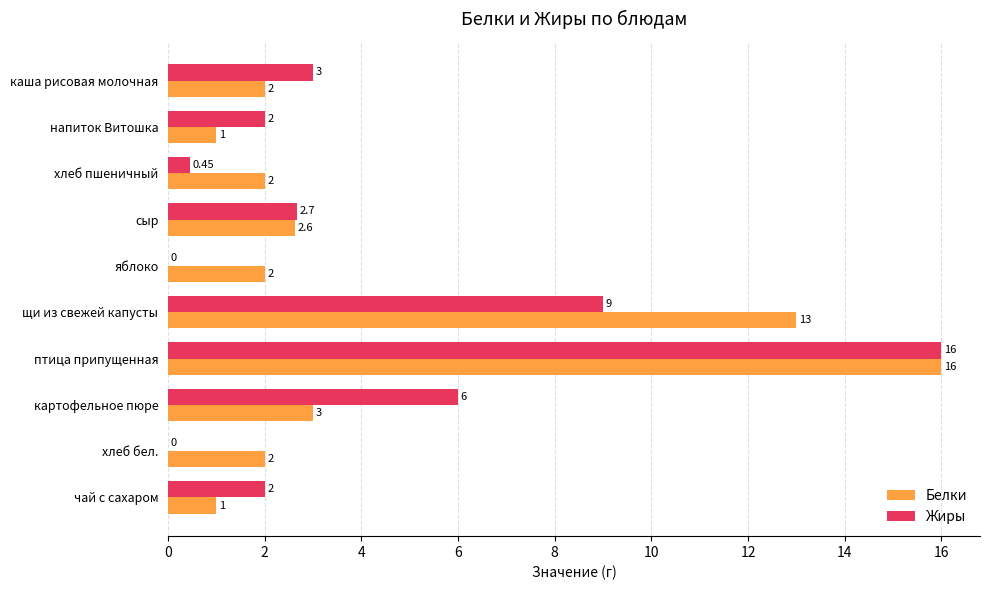

What is the sum of the Жиры values at чай с сахаром and картофельное пюре?

8.0